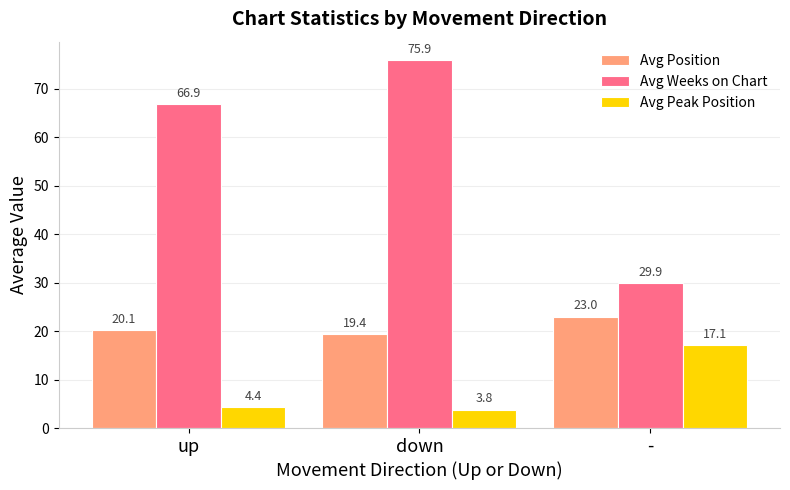

How many categories are shown in the chart?

3